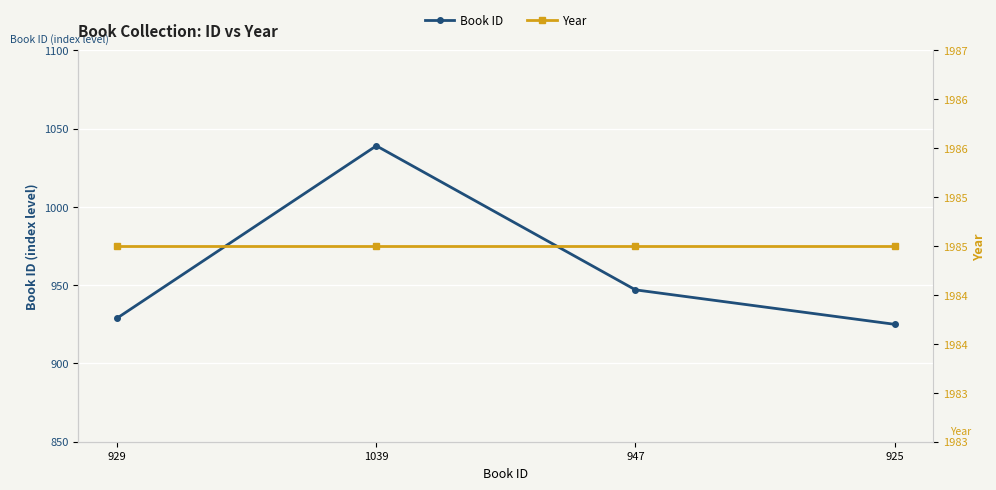

At 1039, list the series in order from smallest to largest.

Book ID, Year